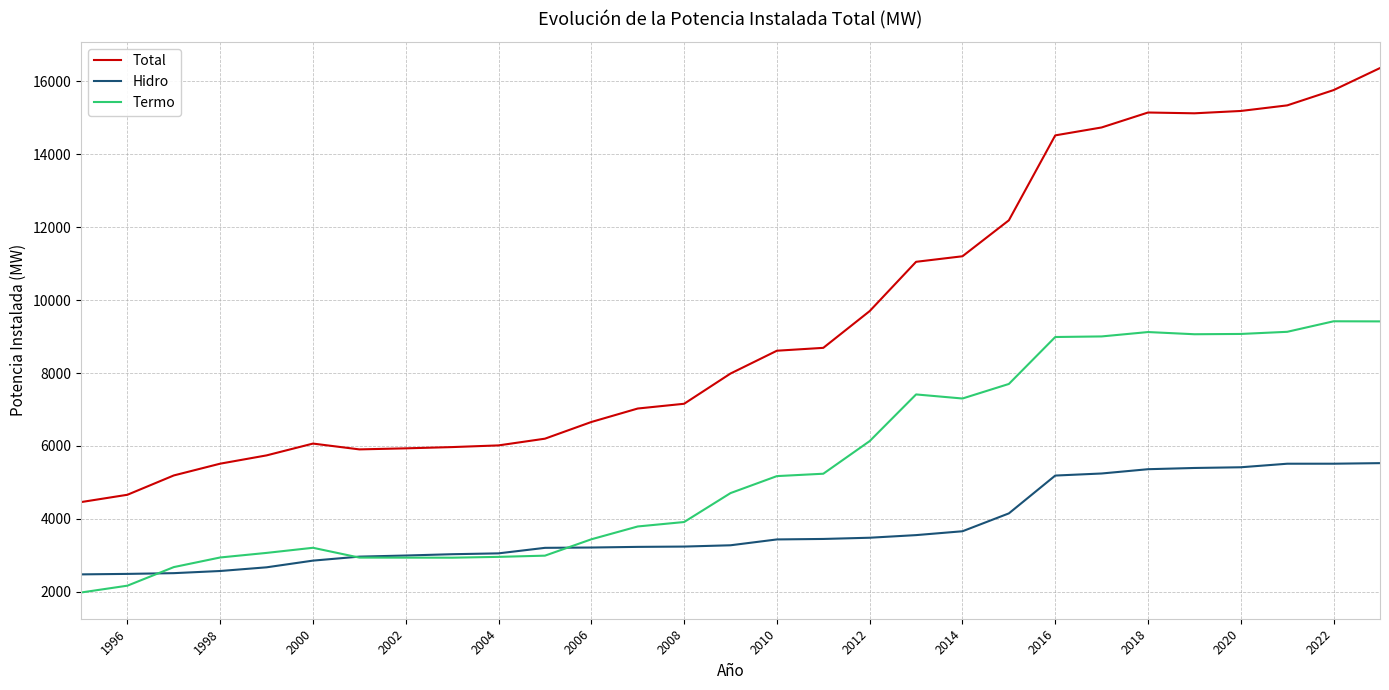

What is the lowest value of the Total series?

4461.7